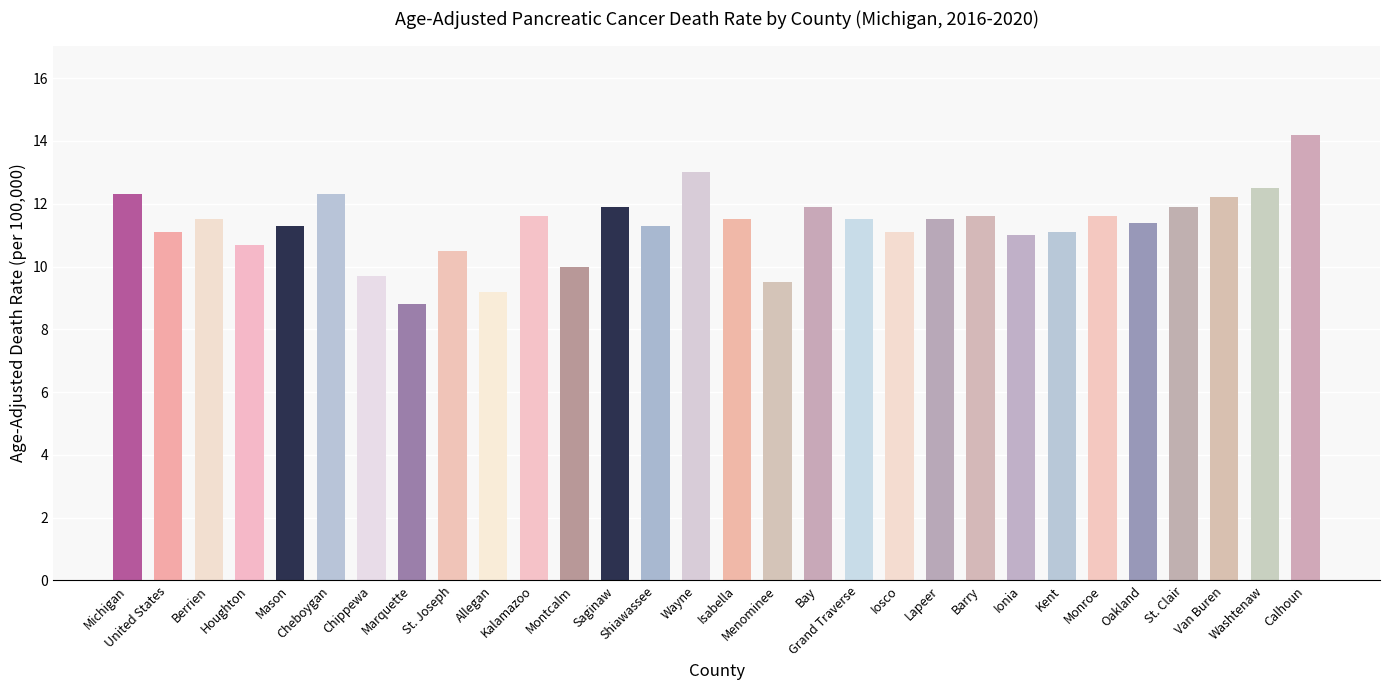

Are the bars horizontal?

No